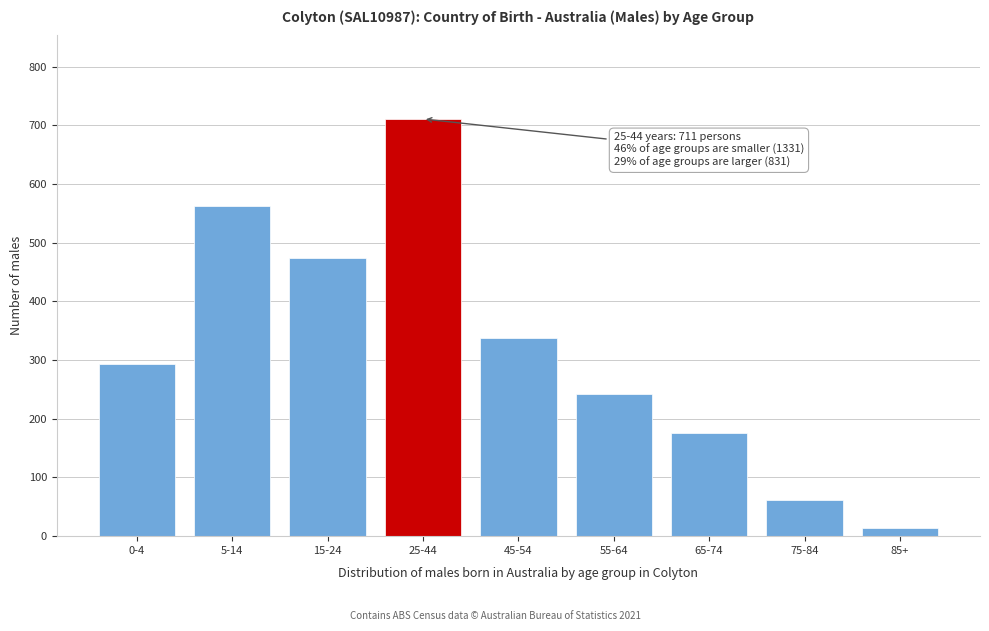

Reading left to right, extract all data points from this chart.

294	563	474	711	338	243	175	61	14